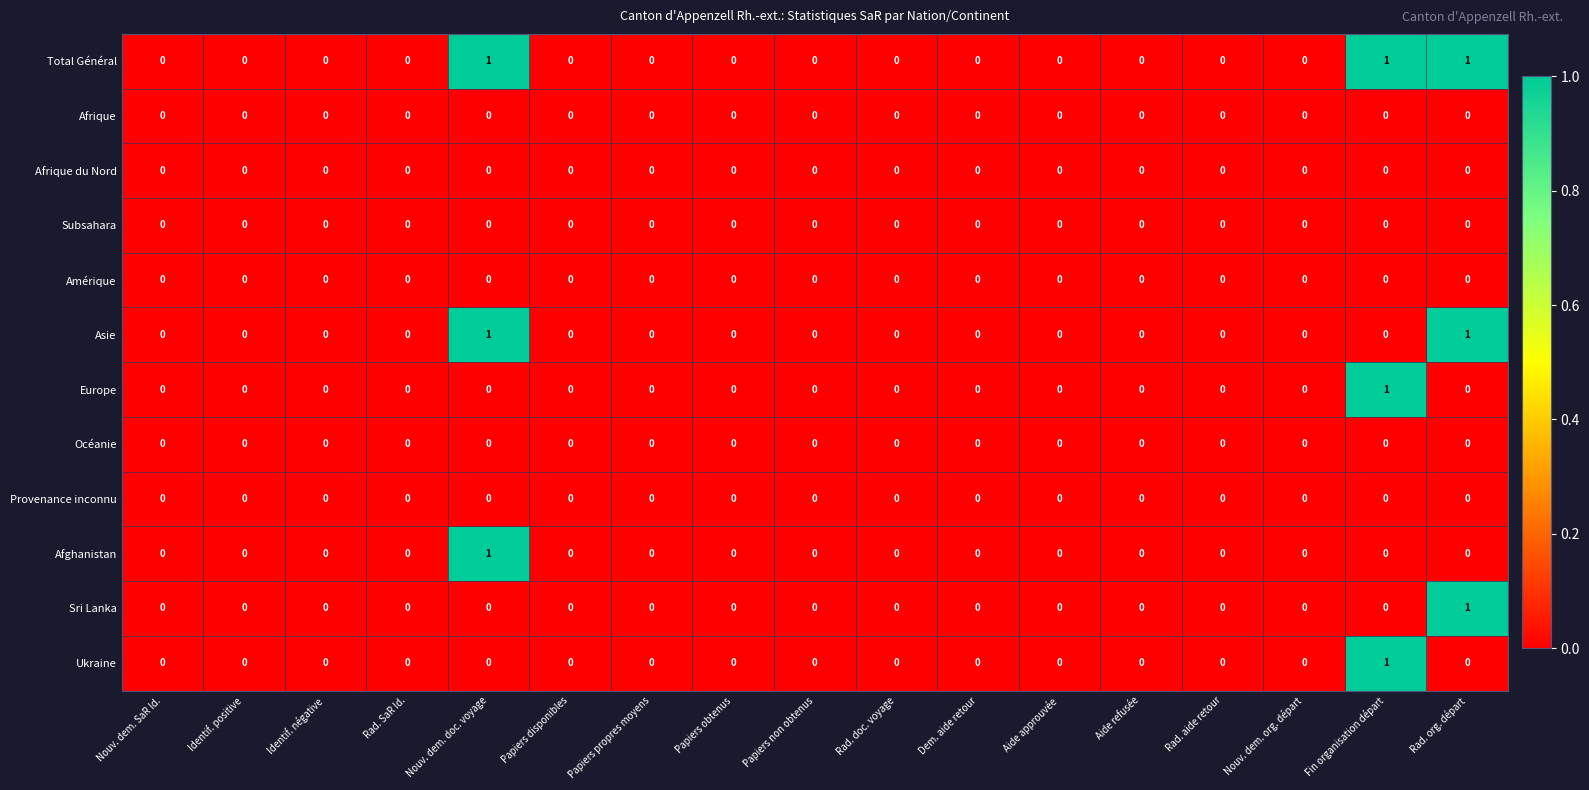

What is the total value across all series at Rad. org. départ?

3